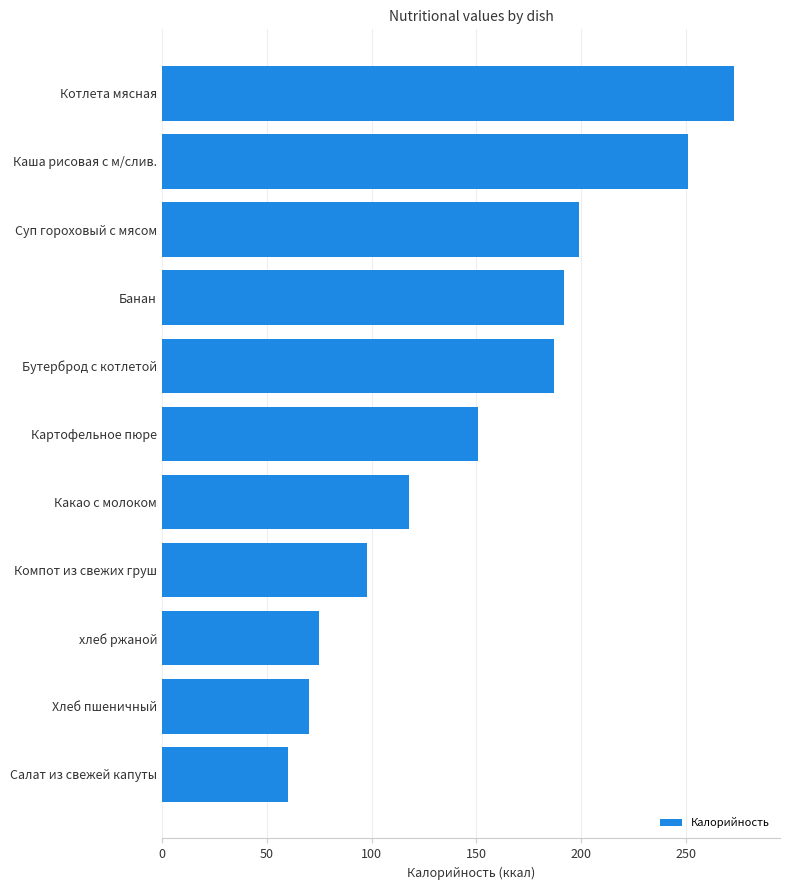

Rank the categories by value from lowest to highest.

Салат из свежей капуты, Хлеб пшеничный, хлеб ржаной, Компот из свежих груш, Какао с молоком, Картофельное пюре, Бутерброд с котлетой, Банан, Суп гороховый с мясом, Каша рисовая с м/слив., Котлета мясная